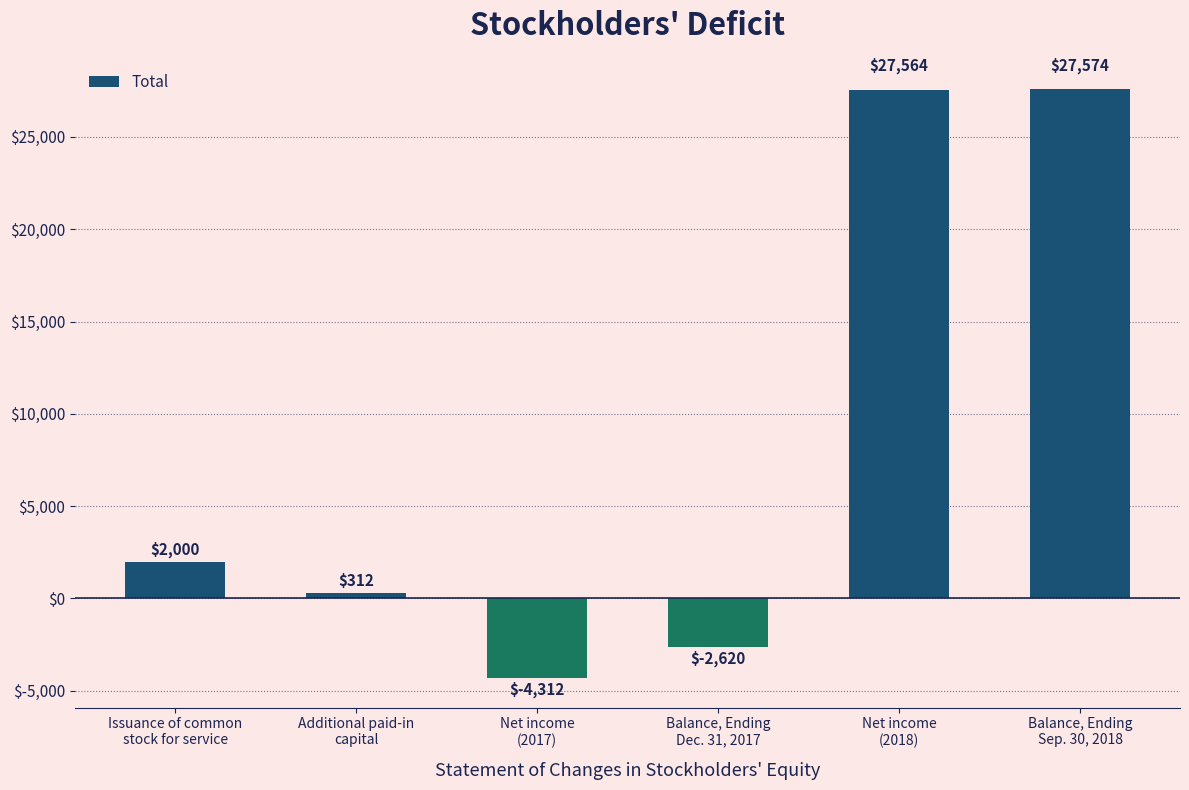

Is it true that the value at Balance, Ending
Sep. 30, 2018 is 43523?

False